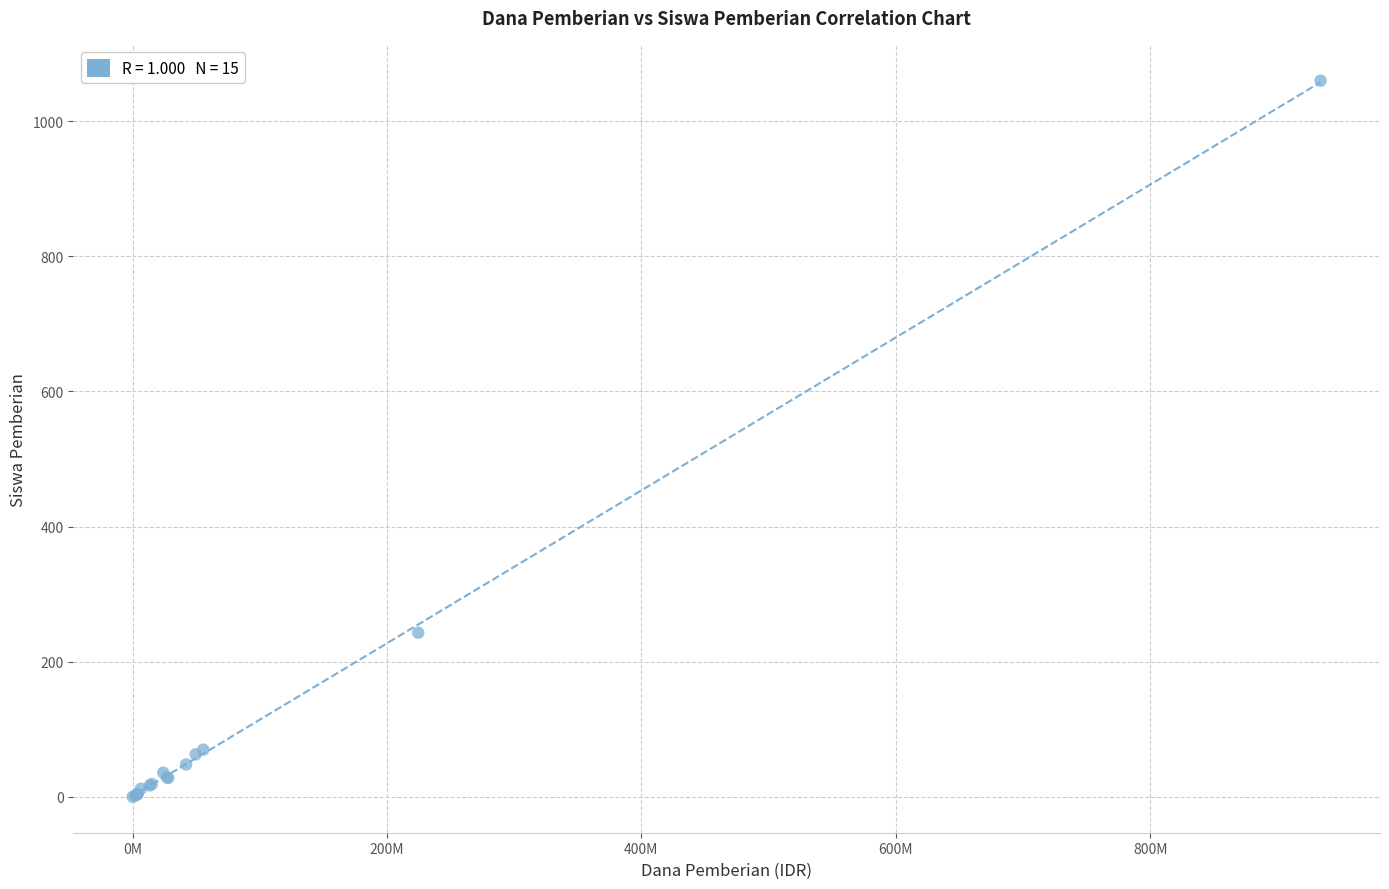

What Y value in the scatter plot is closest to 530?

243